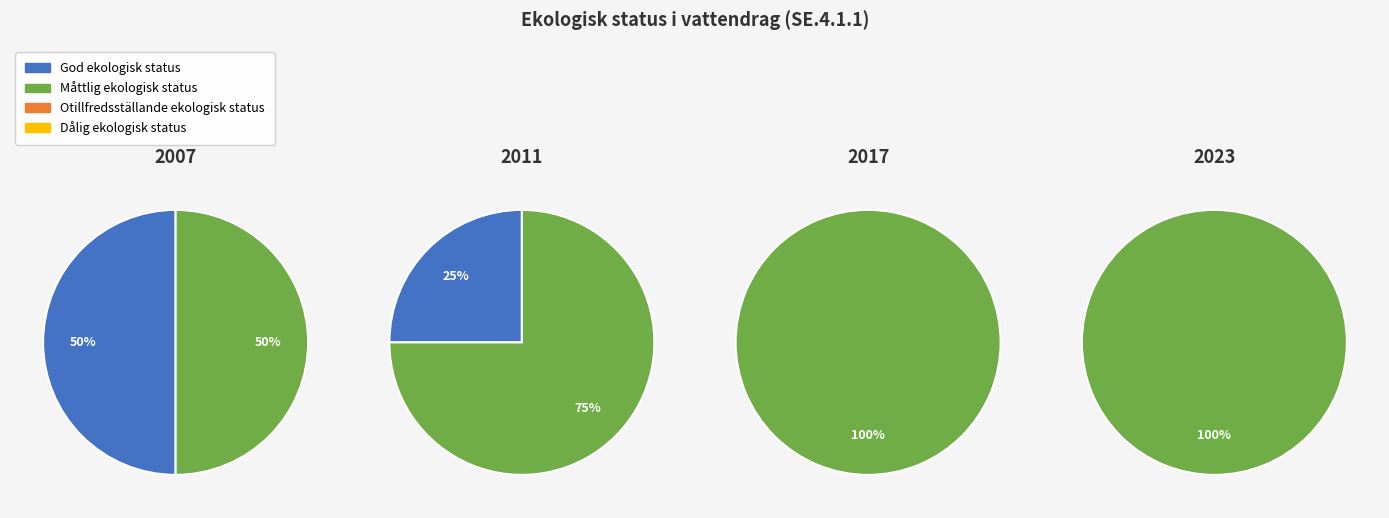

What is the smallest slice in the pie chart?

God ekologisk status